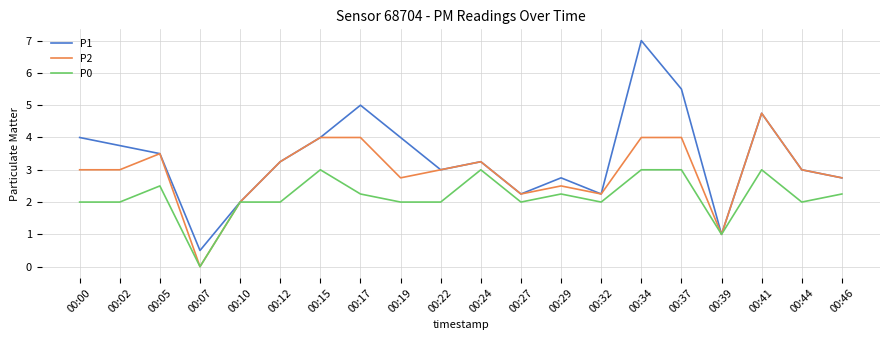

How many lines are shown in the chart?

3